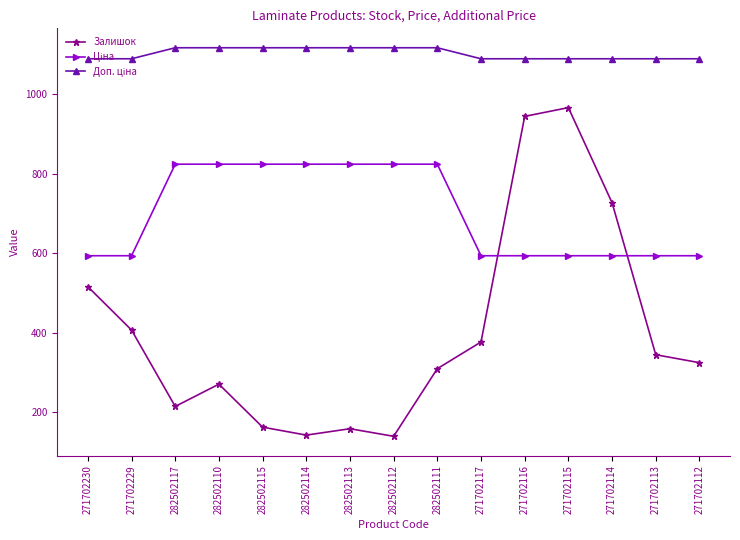

Which series has the largest range (max minus min)?

Залишок